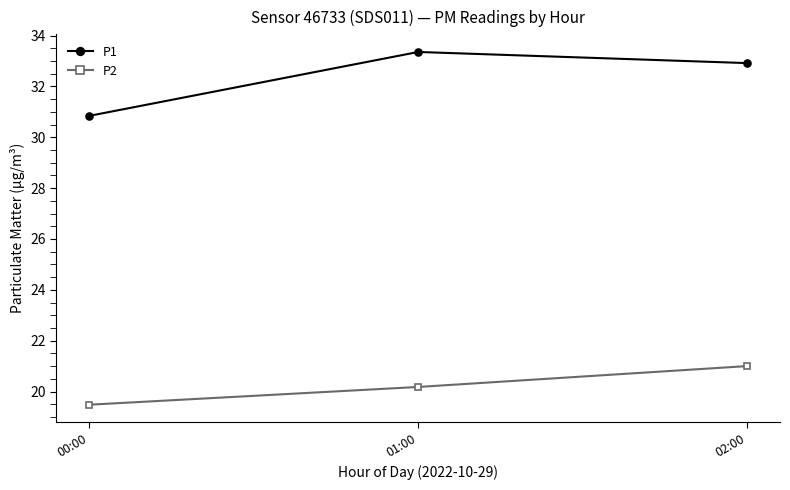

What value does the P1 series have at 00:00?

30.8